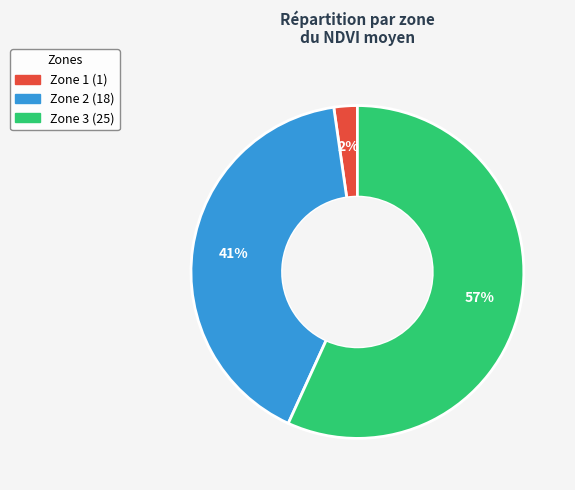

Is there any slice that represents more than half of the pie?

Yes